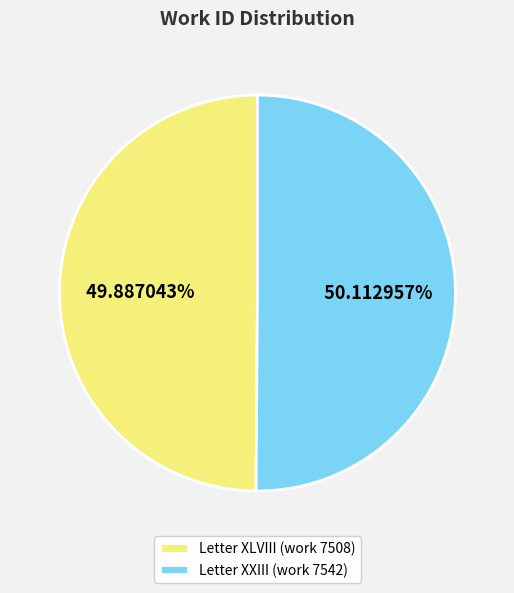

To the nearest percent, what is the combined percentage of Letter XLVIII (work 7508) and Letter XXIII (work 7542)?

100%